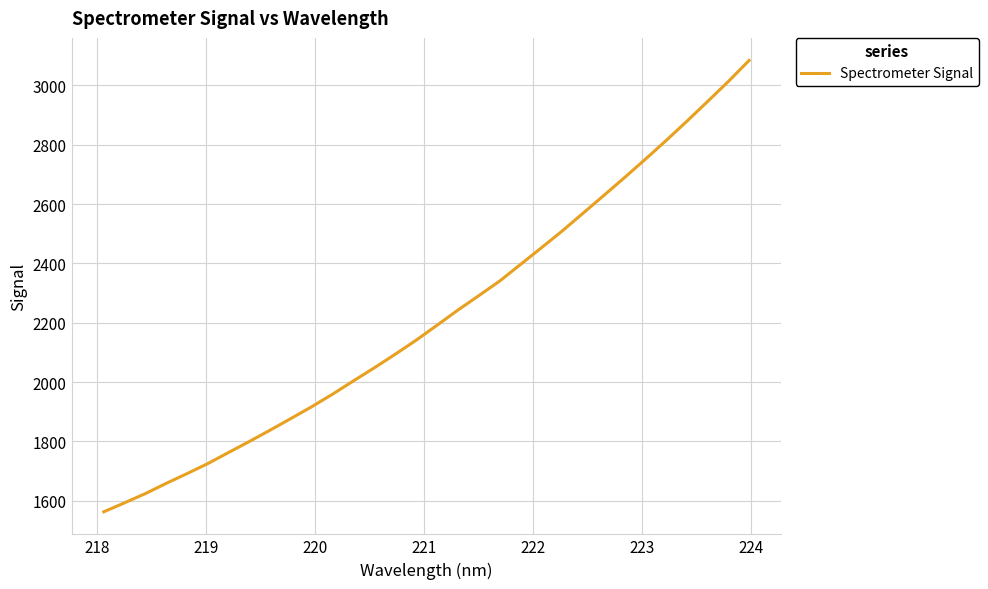

What is the maximum value shown in the chart?

3083.9